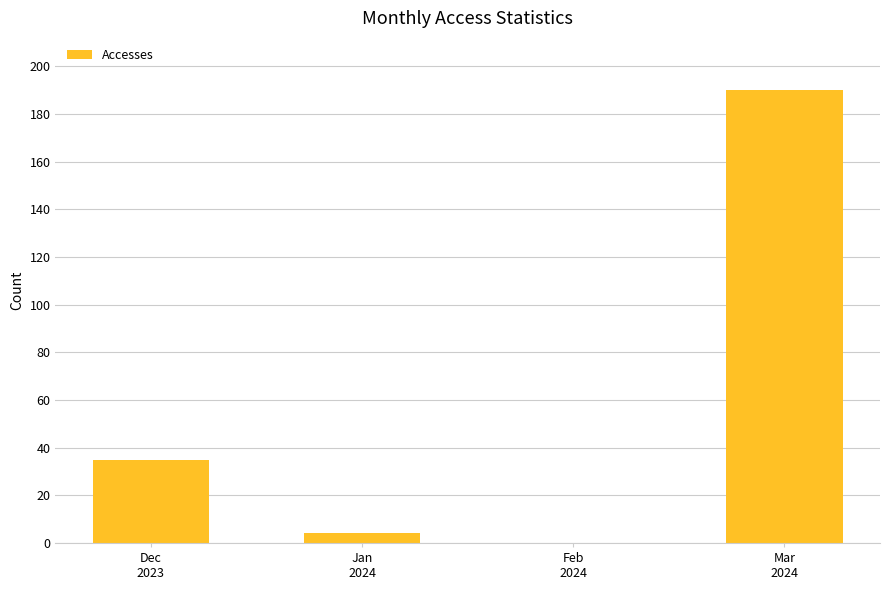

Is it true that the value at Dec
2023 is 14?

False